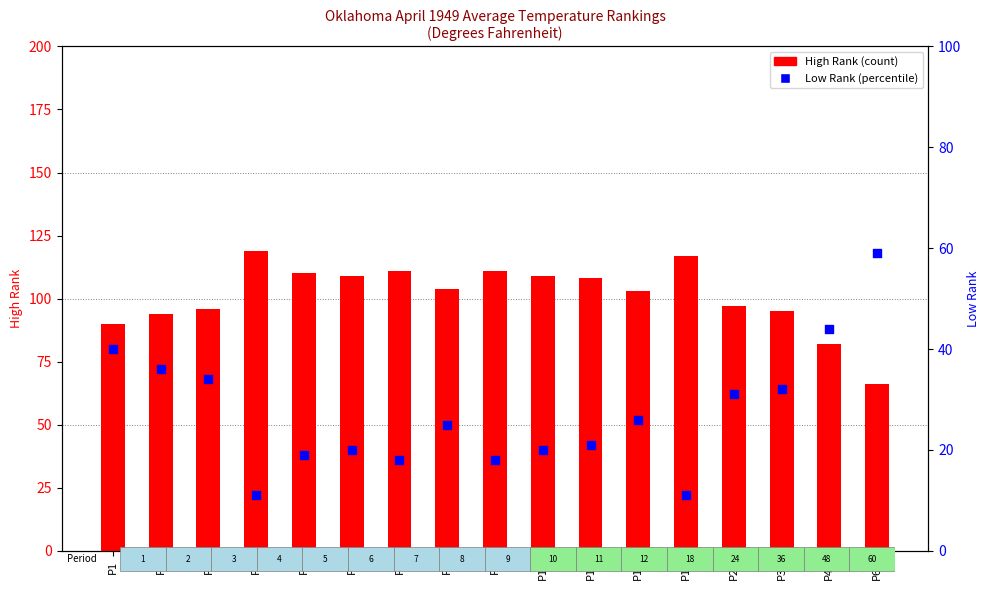

Which series reaches the minimum Y coordinate?

Low Rank (percentile)